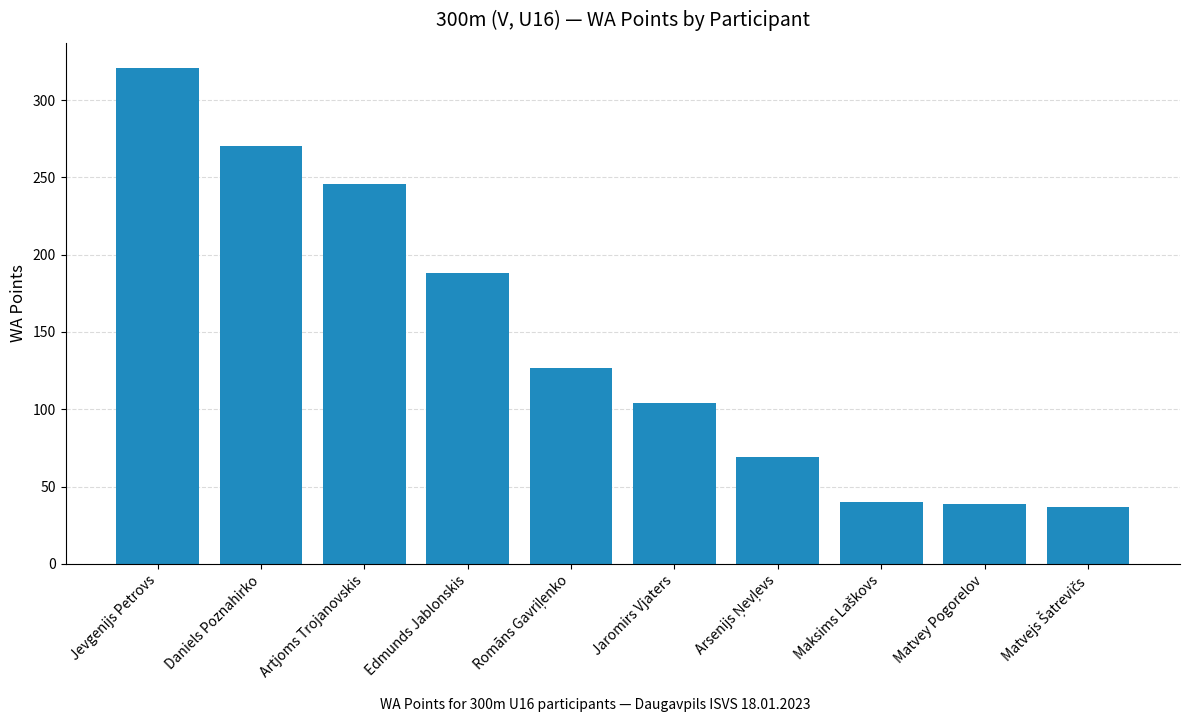

What is the value of the 5th bar from the left?

127